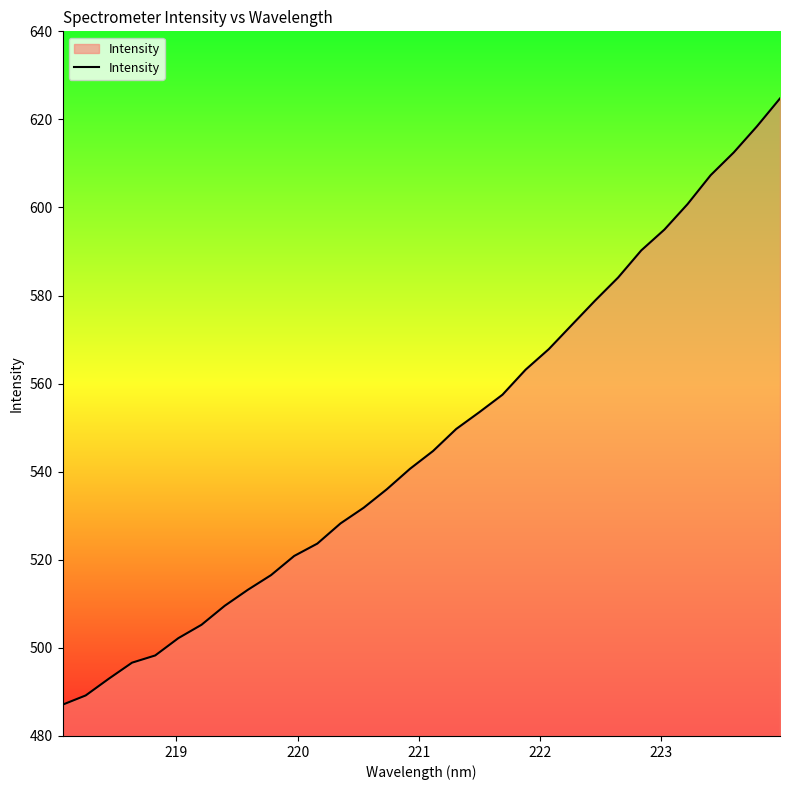

Does the chart display data point markers on the line(s)?

No